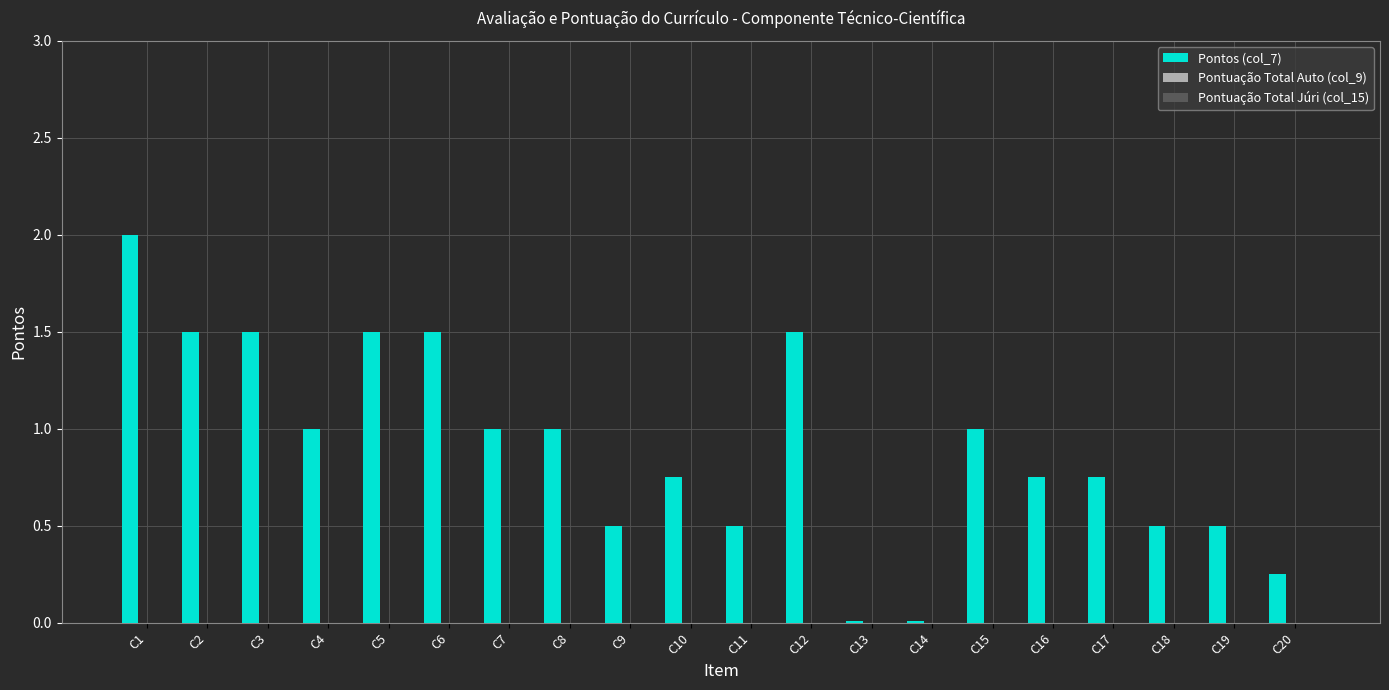

How many data points does each series have?

20